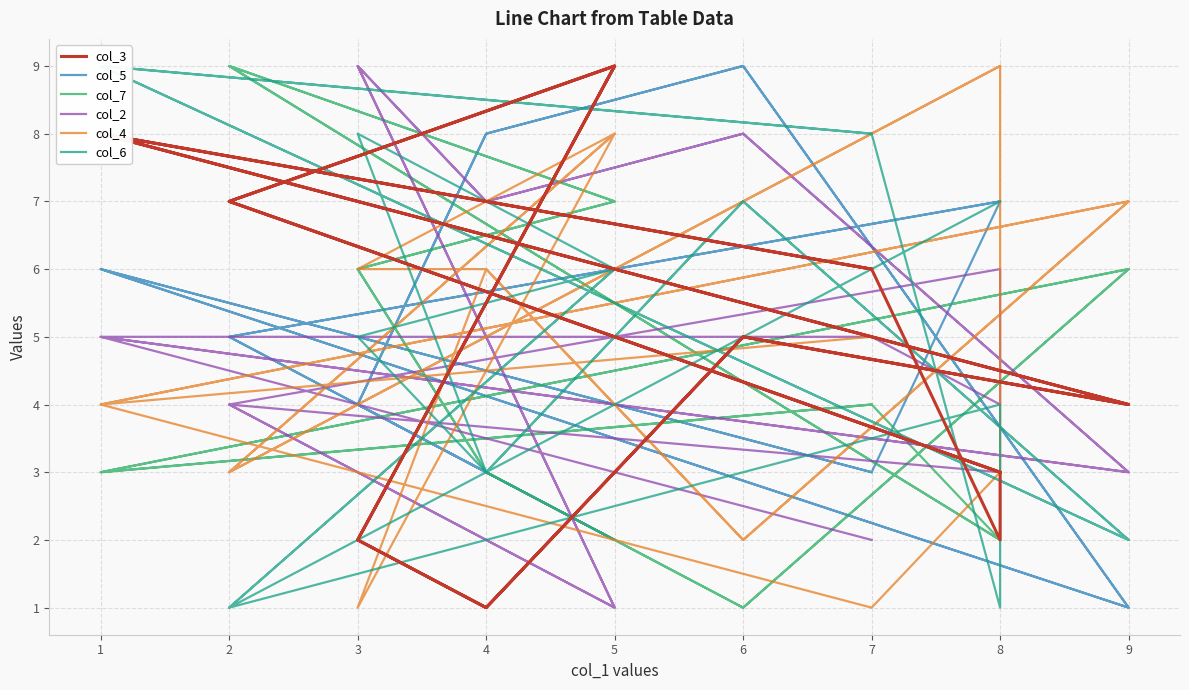

How many values in the col_5 series are below 5?

8